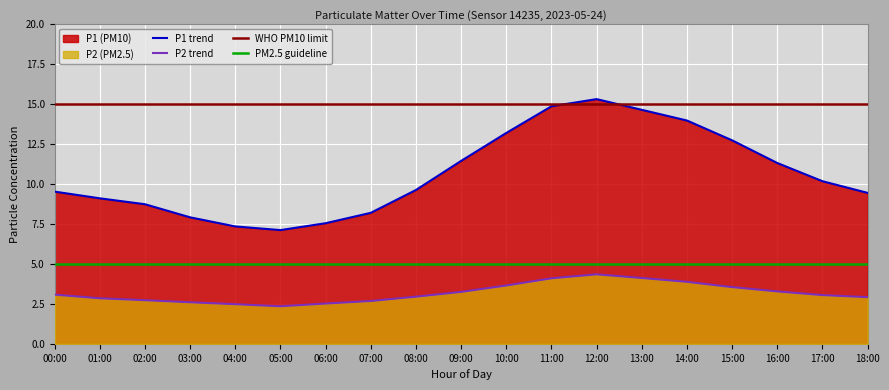

What is the sum of the P2 values at 03:00 and 05:00?

5.0